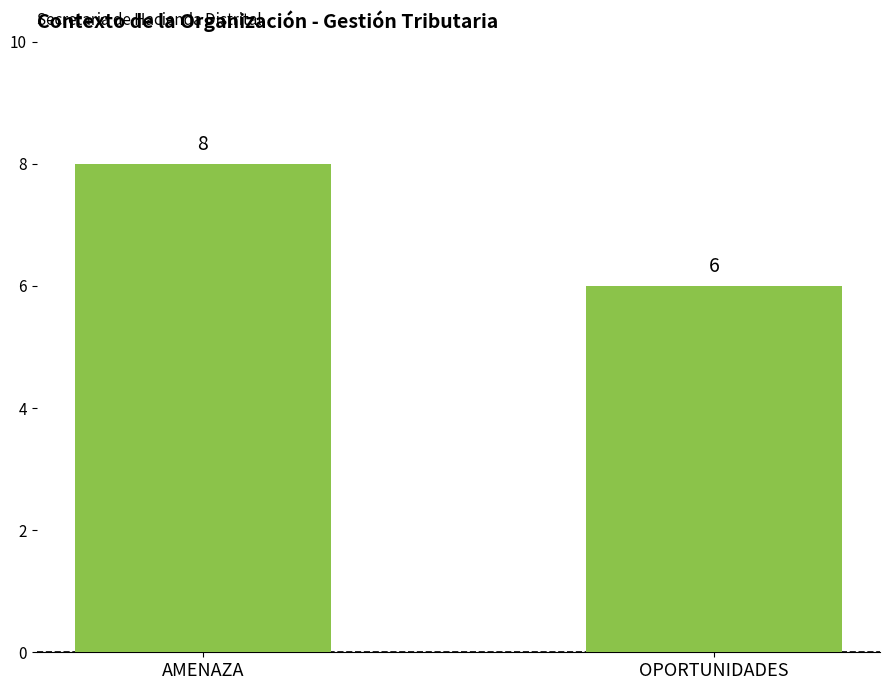

Count the values in the range 6 to 8.

2